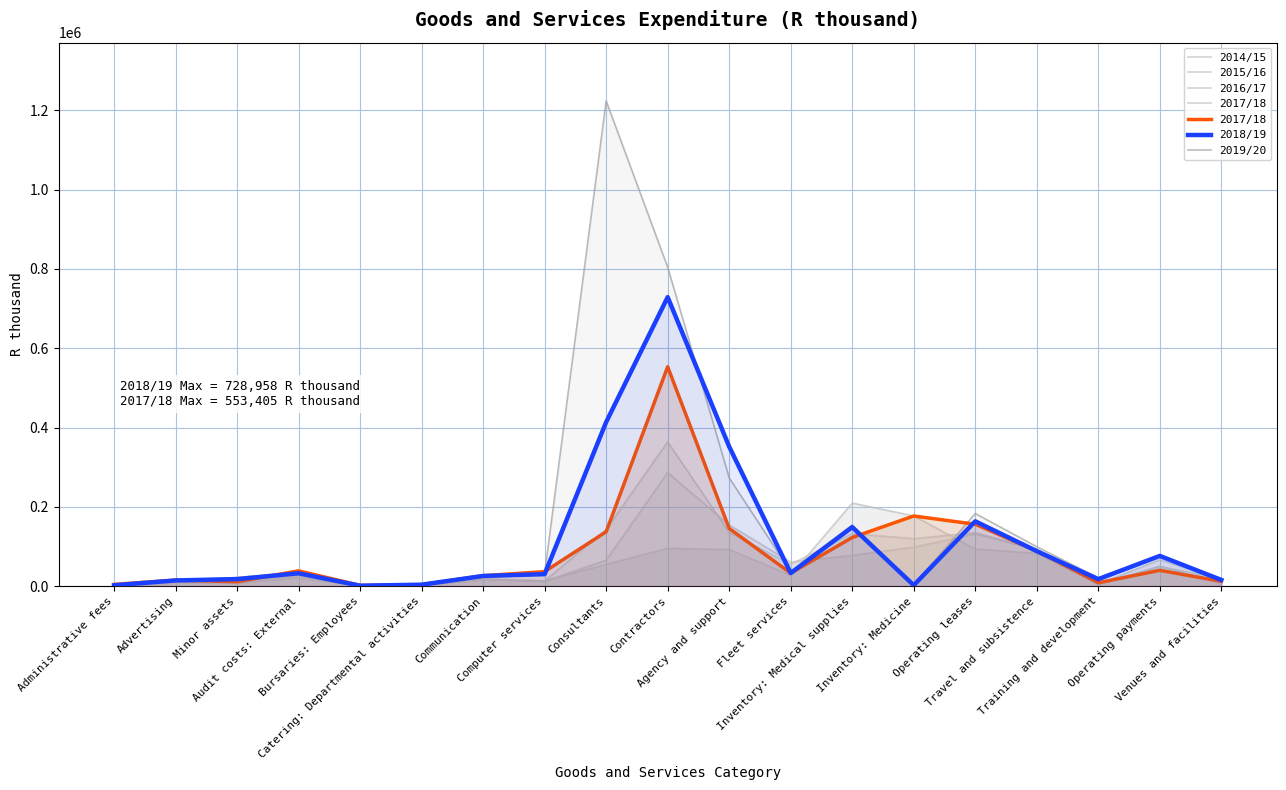

How many intersections are there between 2016/17 and 2019/20?

4